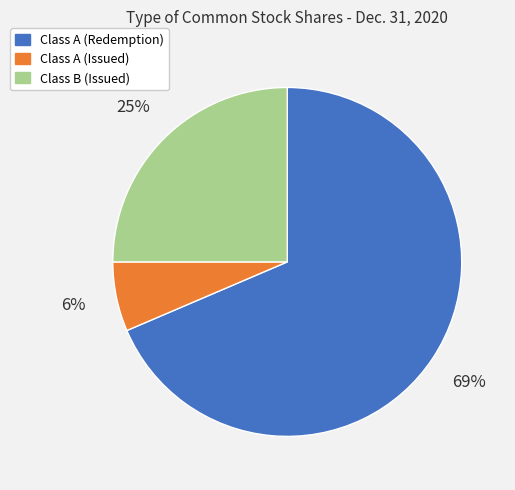

Which slice is the smallest?

Class A (Issued)